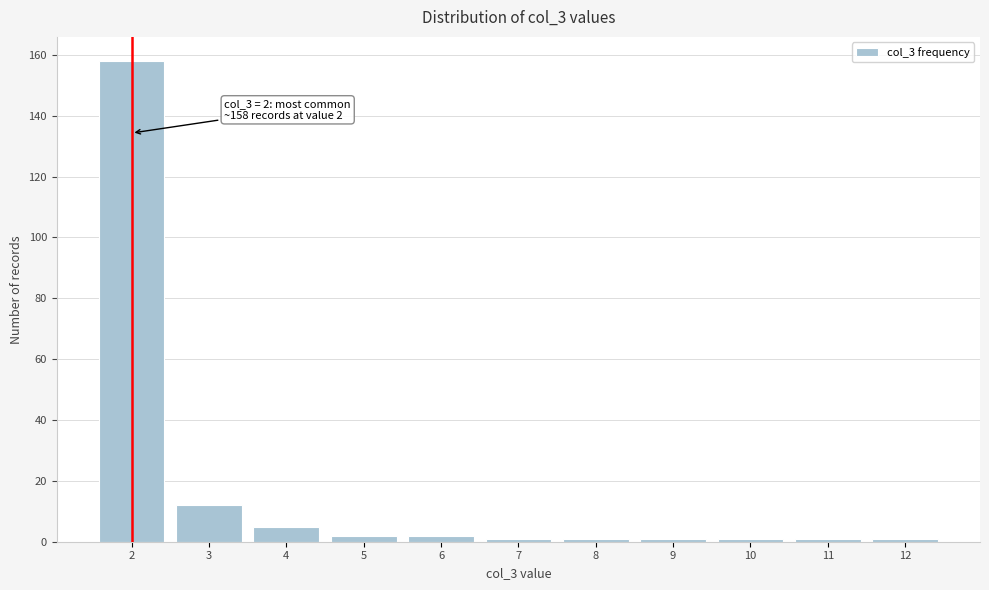

Which range on the x-axis has the tallest bar?

1.5 to 2.5